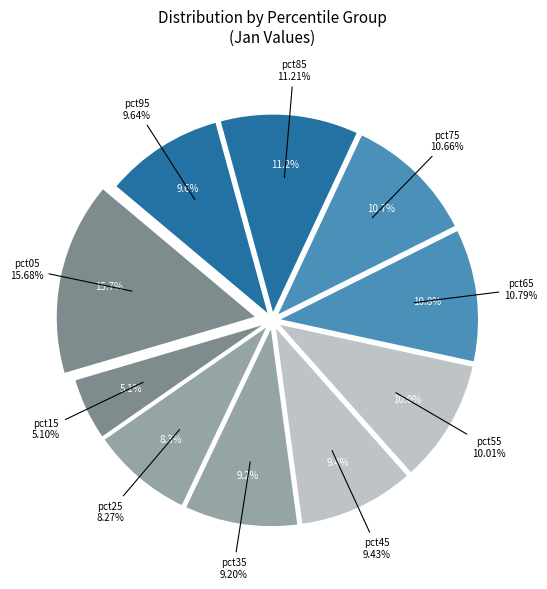

How much of the chart is everything except pct55?

90.0%